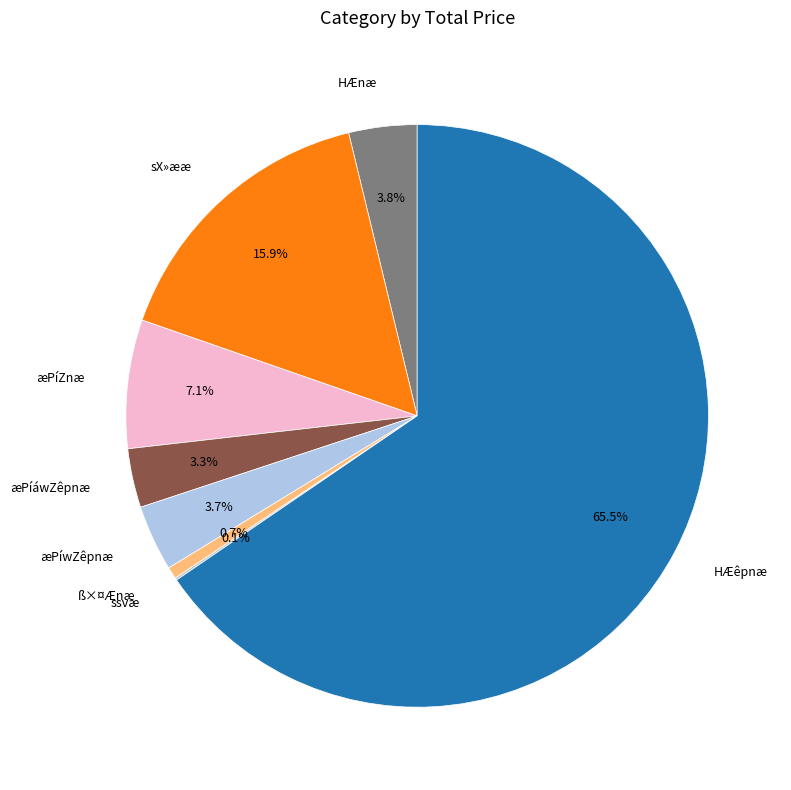

Combined, do ß×¤Ænæ and HÆnæ account for over 50%?

No